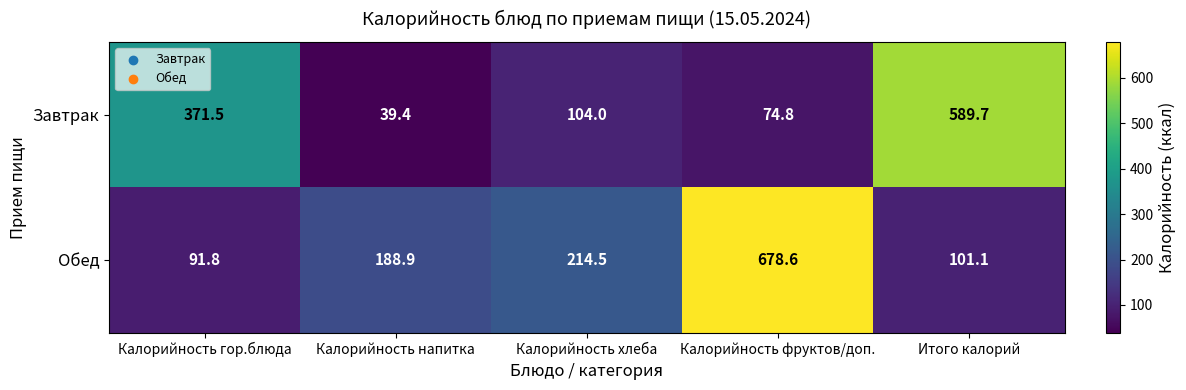

Reading left to right, list all the values displayed in this chart.

Завтрак: Калорийность гор.блюда=371.5	Калорийность напитка=39.4	Калорийность хлеба=104.0	Калорийность фруктов/доп.=74.8	Итого калорий=589.7
Обед: Калорийность гор.блюда=91.8	Калорийность напитка=188.9	Калорийность хлеба=214.5	Калорийность фруктов/доп.=678.6	Итого калорий=101.1